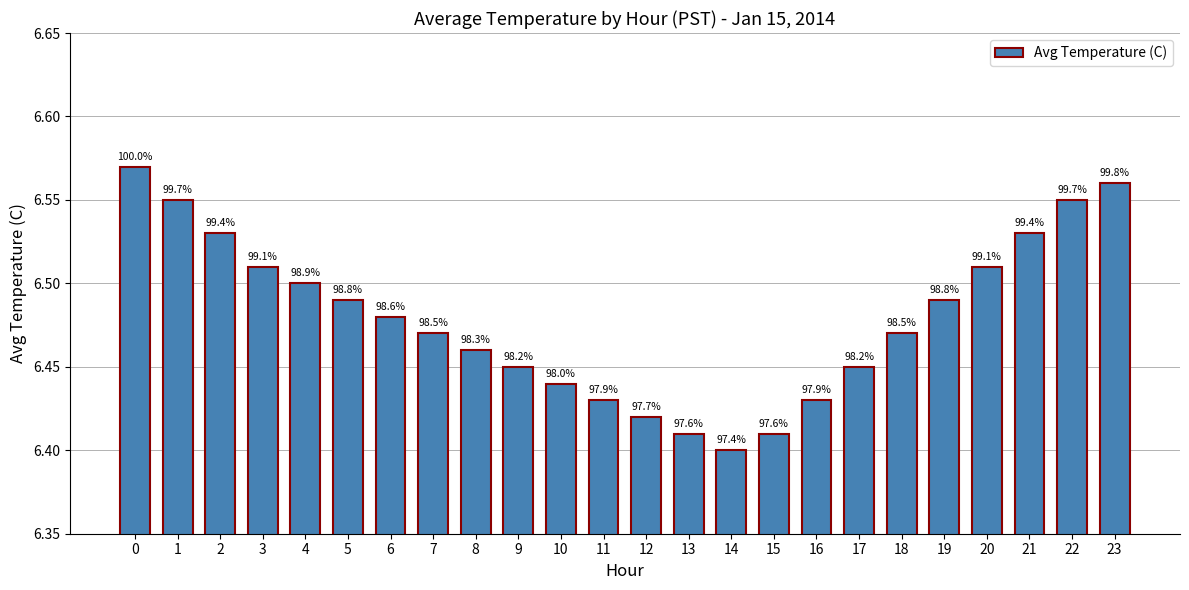

Reading right to left, list all the values displayed in this chart.

23=6.6	22=6.5	21=6.5	20=6.5	19=6.5	18=6.5	17=6.5	16=6.4	15=6.4	14=6.4	13=6.4	12=6.4	11=6.4	10=6.4	9=6.5	8=6.5	7=6.5	6=6.5	5=6.5	4=6.5	3=6.5	2=6.5	1=6.5	0=6.6